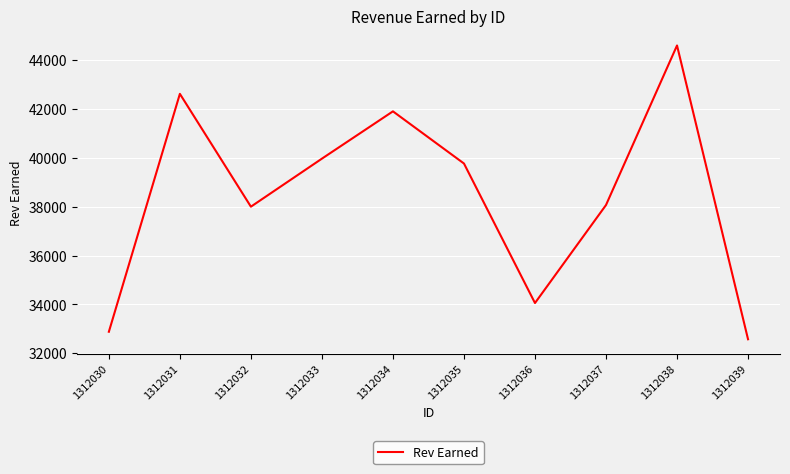

What is the sum of all values?

384400